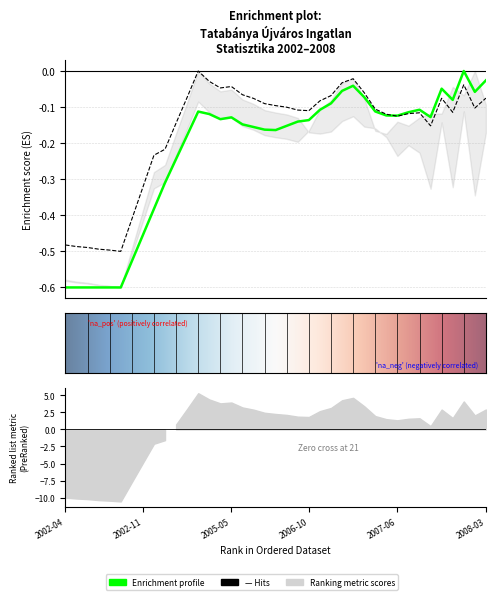

Between 2006-12 and 2004-04, which is larger?

2006-12